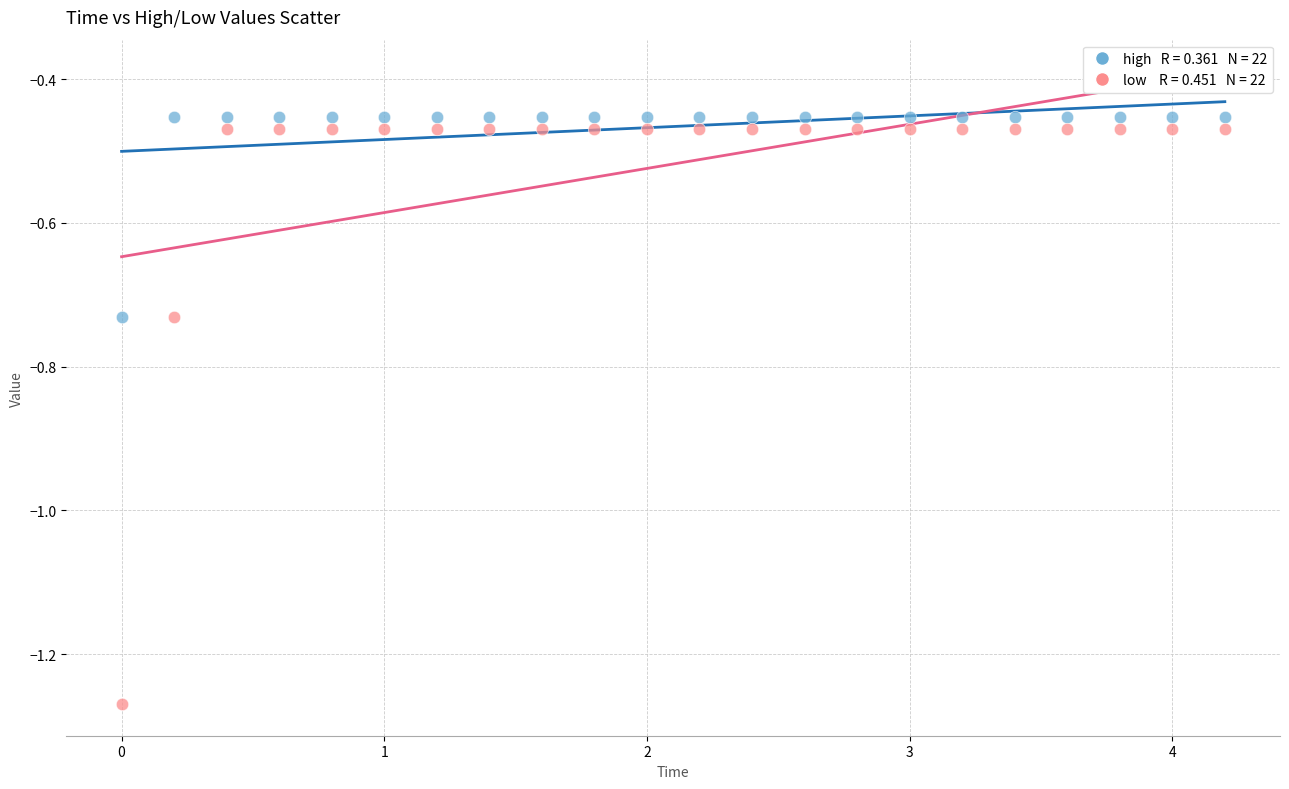

Across all data points, what is the range of Y values (max minus min)?

0.8